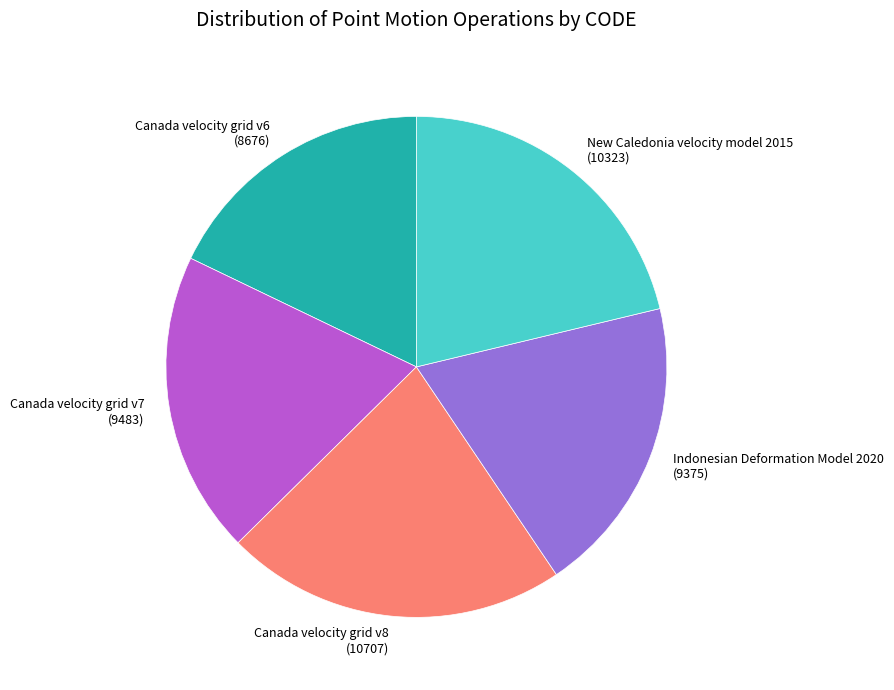

Which category has the biggest portion of the pie?

Canada velocity grid v8